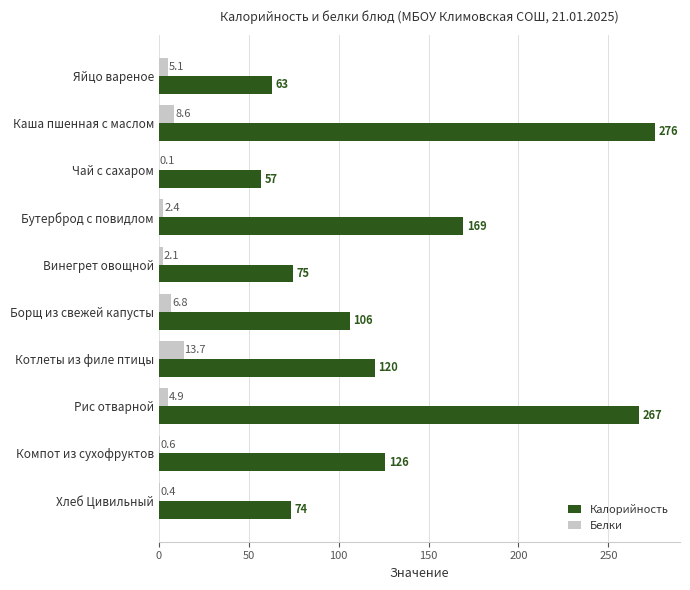

At which label does Калорийность reach its peak?

Каша пшенная с маслом